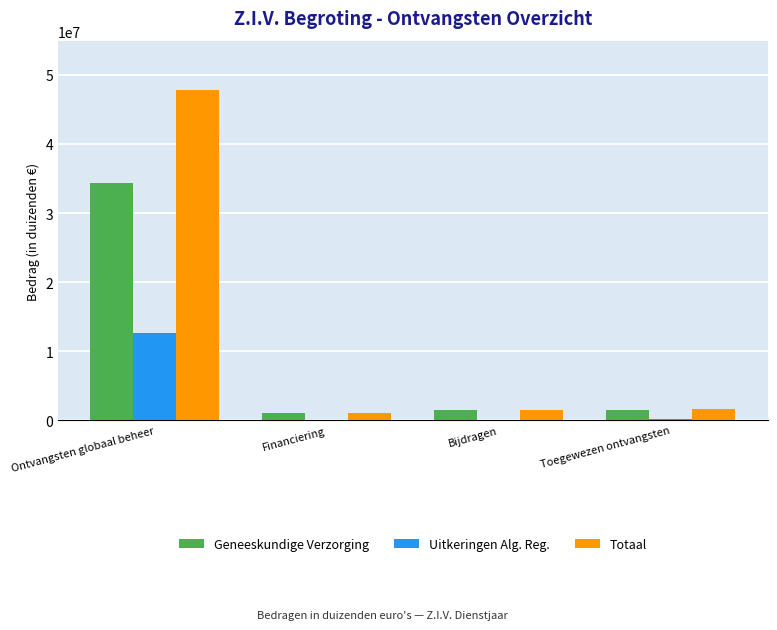

Are the bars horizontal?

No